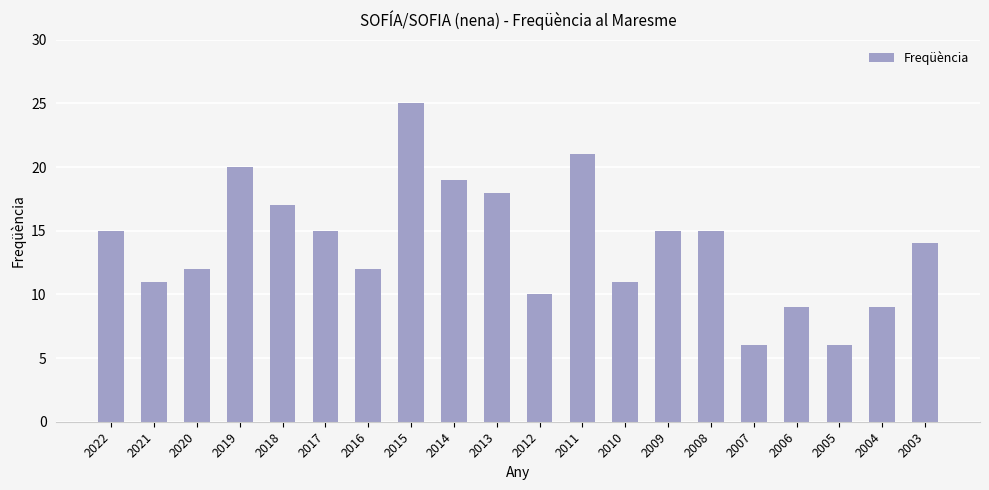

The value at 2019 is 20. True or false?

True